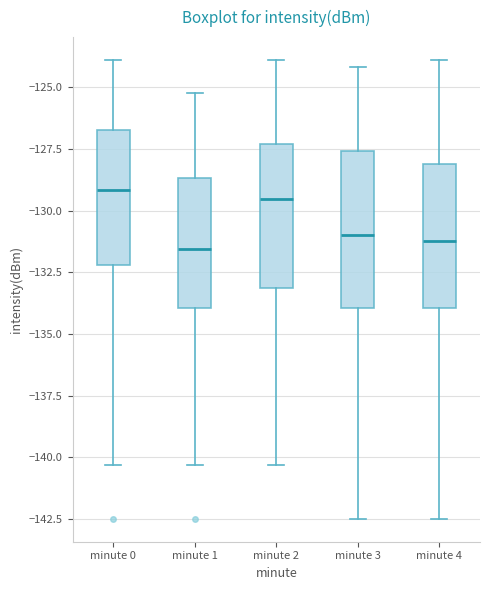

Which box is the tallest, from its lower edge to its upper edge?

minute 3